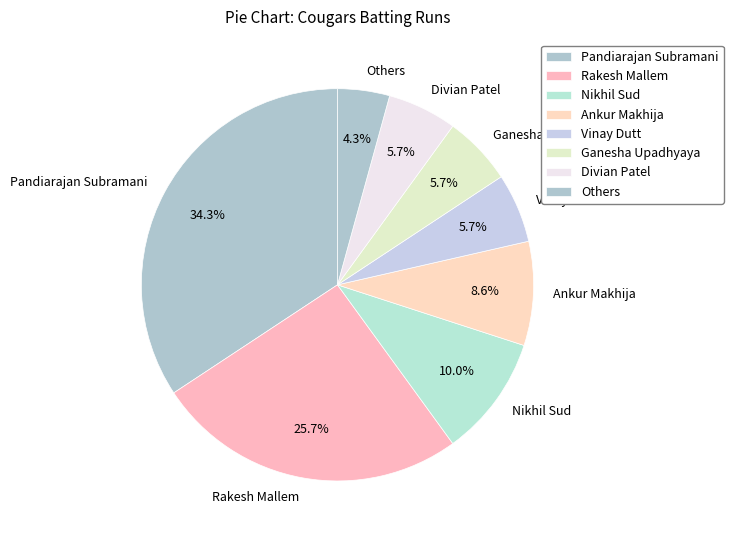

To the nearest percent, what portion does Ankur Makhija represent?

9%